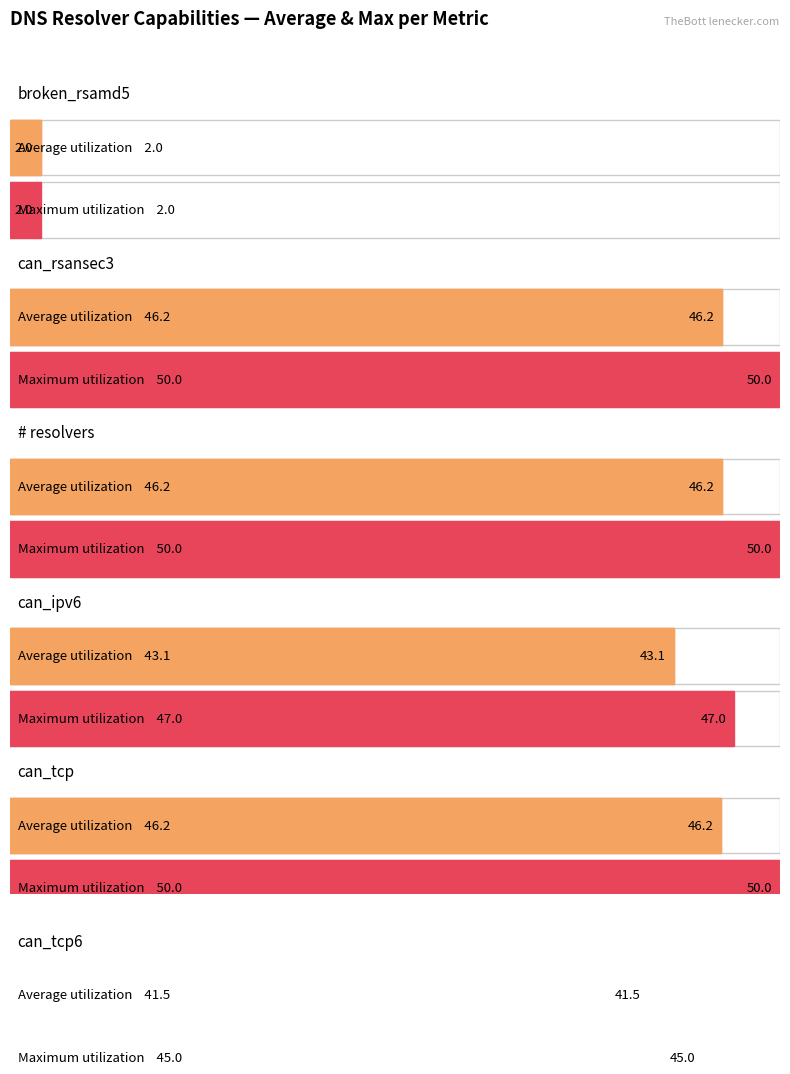

Is it true that can_tcp equals 67 at 0?

False